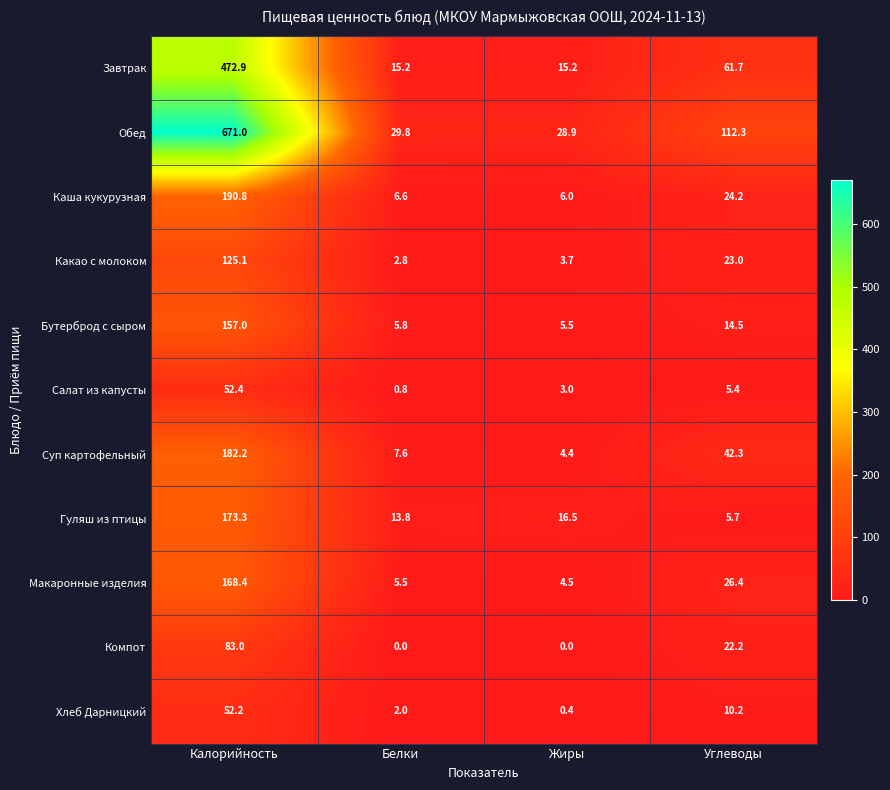

Where does the Макаронные изделия series first go above 26?

Калорийность